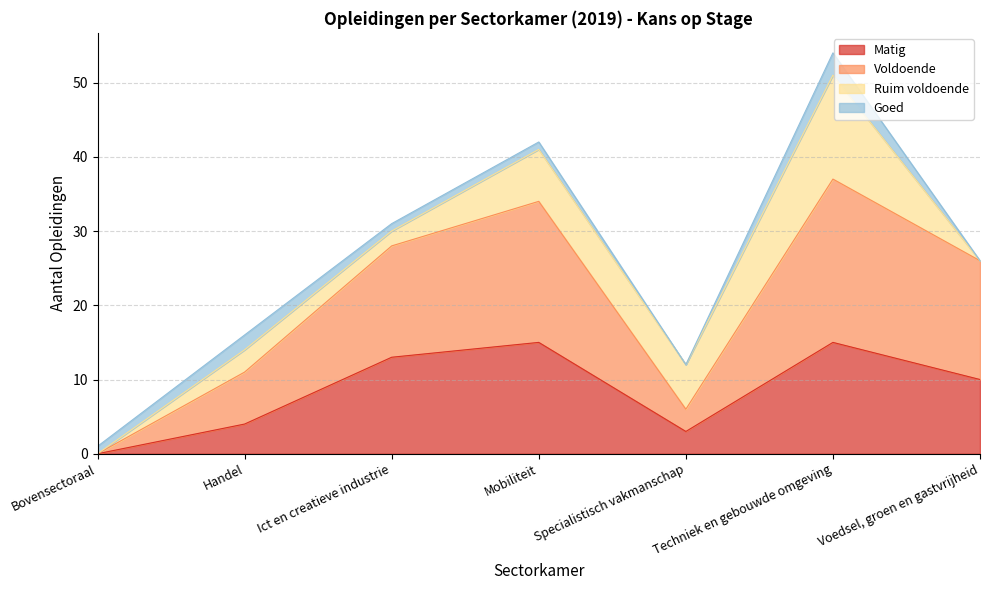

At which category does Matig reach its first local peak?

Mobiliteit